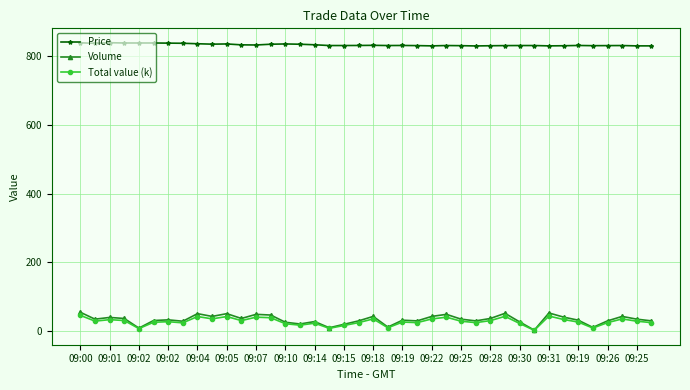

What is the value of the Price point at the 20th from the left?

831.0